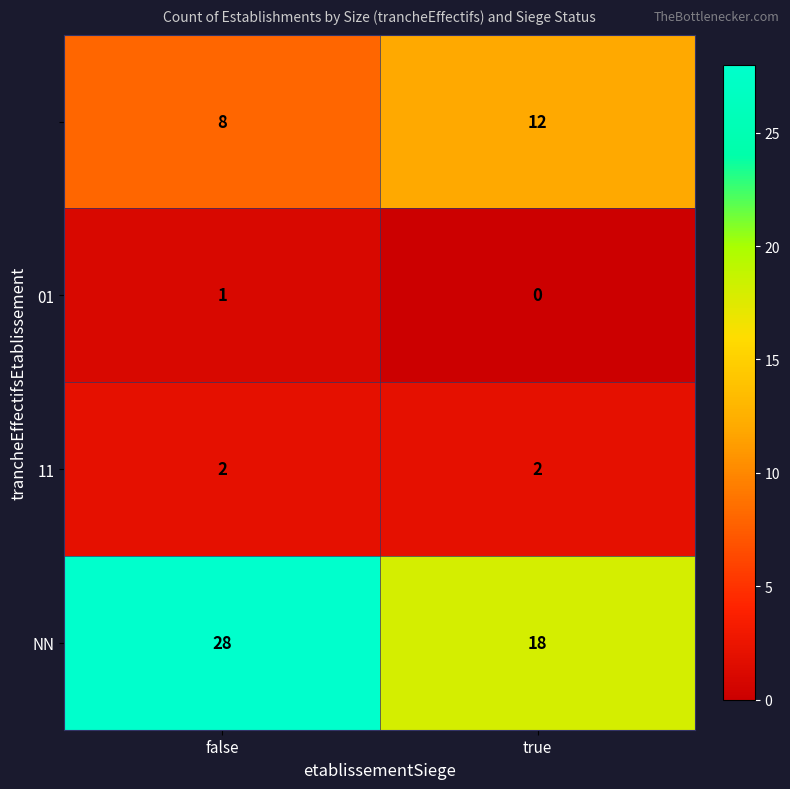

What is the total value across all series at true?

32